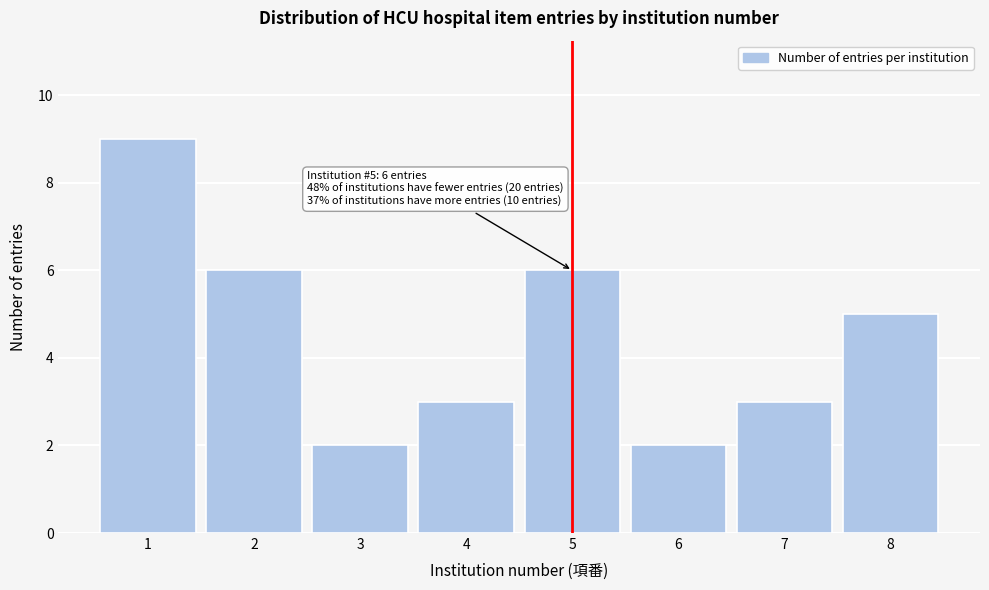

Over which range of the x-axis is the bar tallest?

0.5 to 1.5